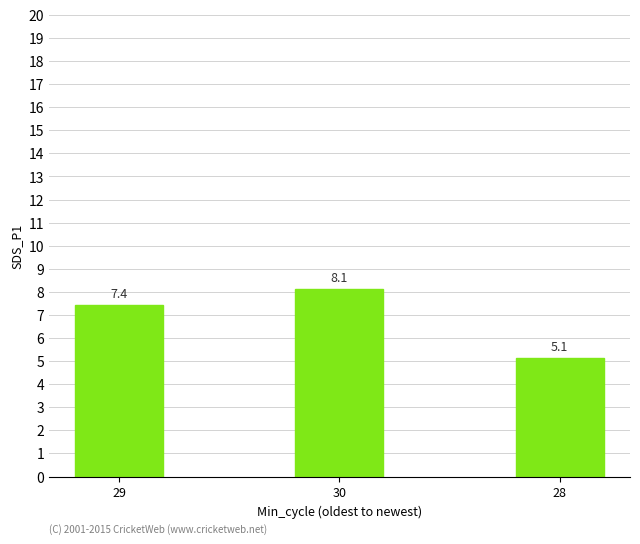

At which label is the value closest to 6?

28